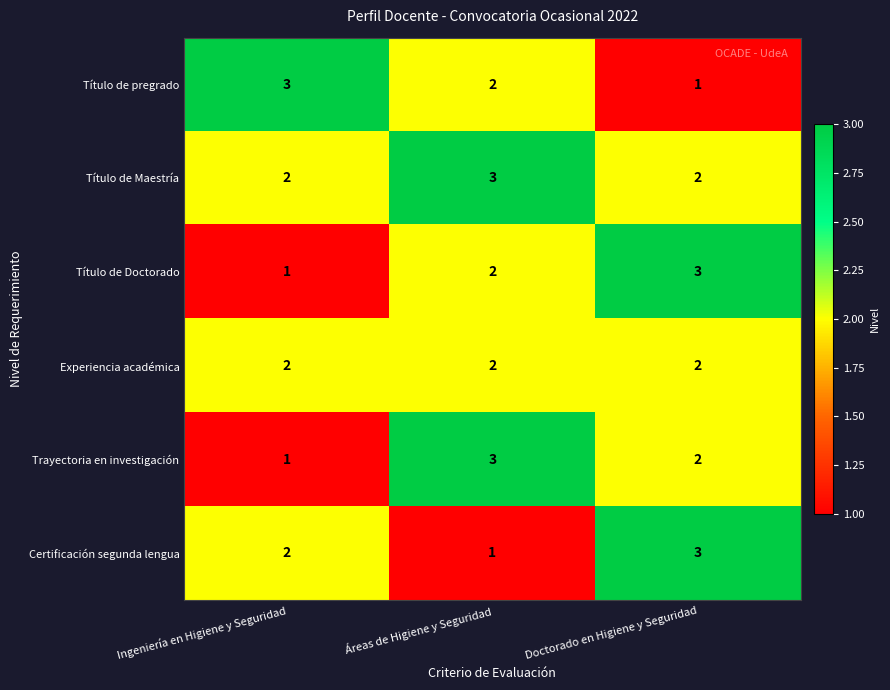

Which series changed the most between Ingeniería en Higiene y Seguridad and Áreas de Higiene y Seguridad?

Trayectoria en investigación